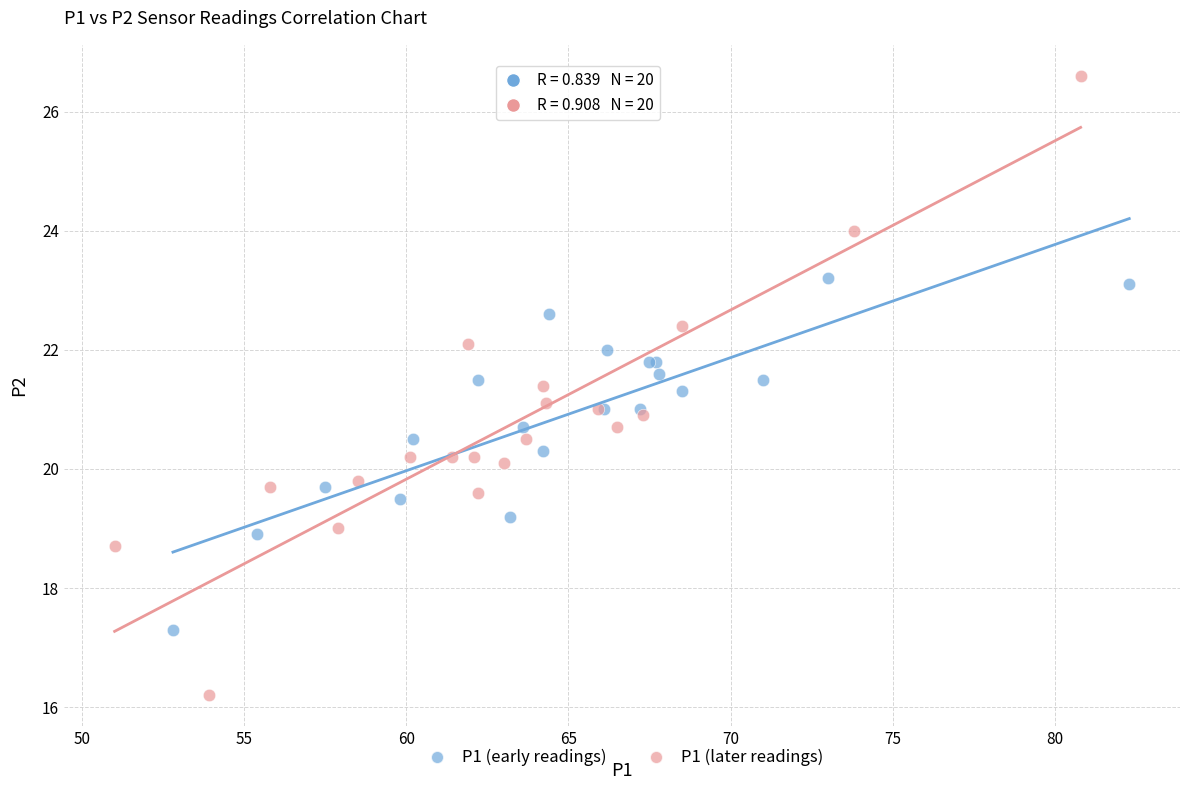

Which series has the largest Y range (max minus min)?

P1 (later readings)